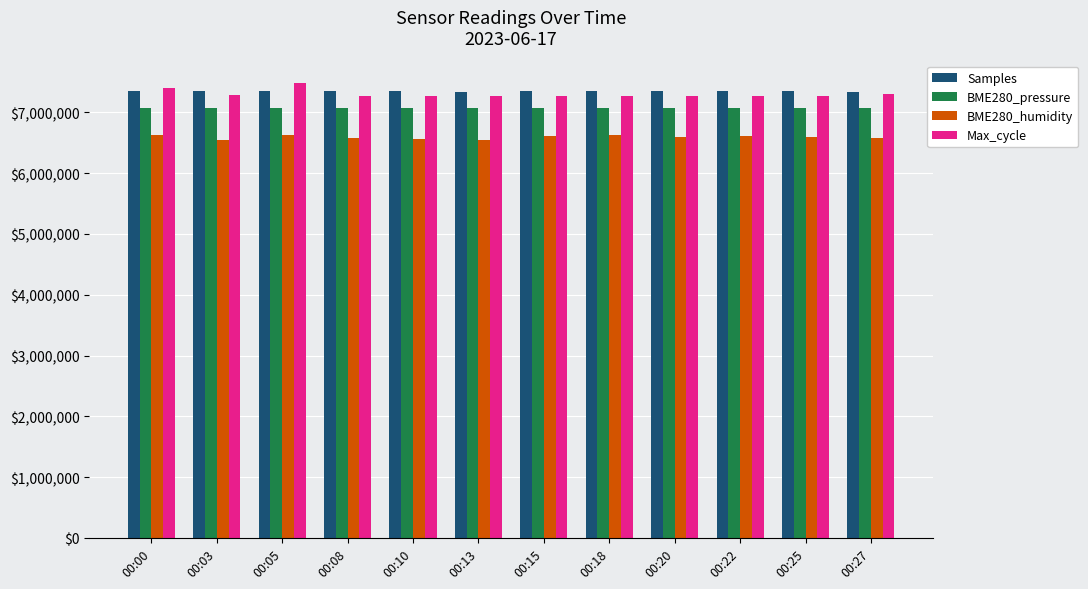

List the labels in order of Samples value, largest first.

00:10, 00:22, 00:00, 00:20, 00:05, 00:15, 00:18, 00:03, 00:25, 00:08, 00:27, 00:13